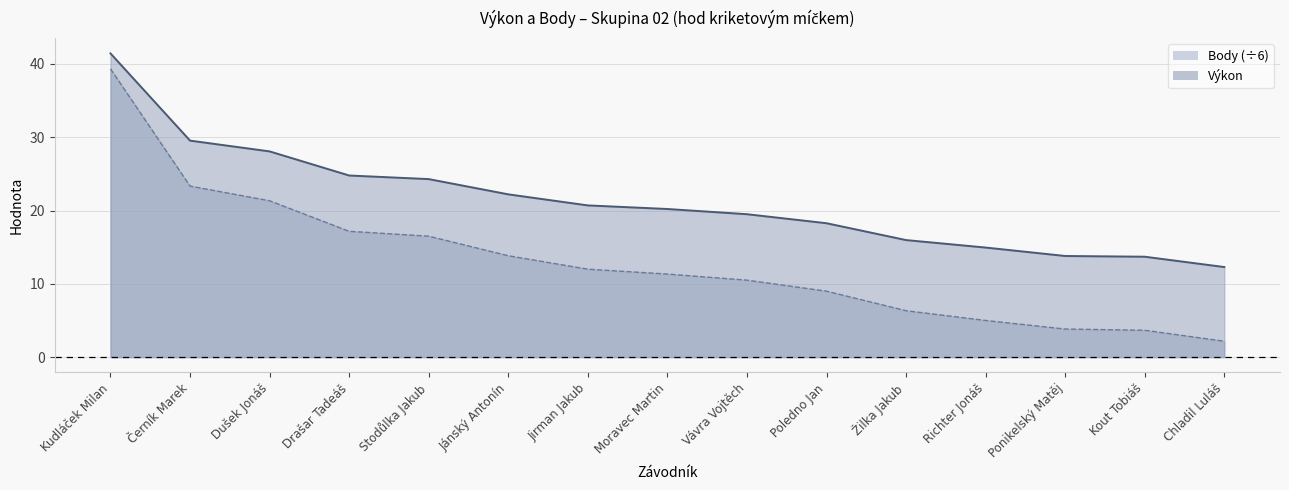

True or false: Body and Výkon cross at least once.

False